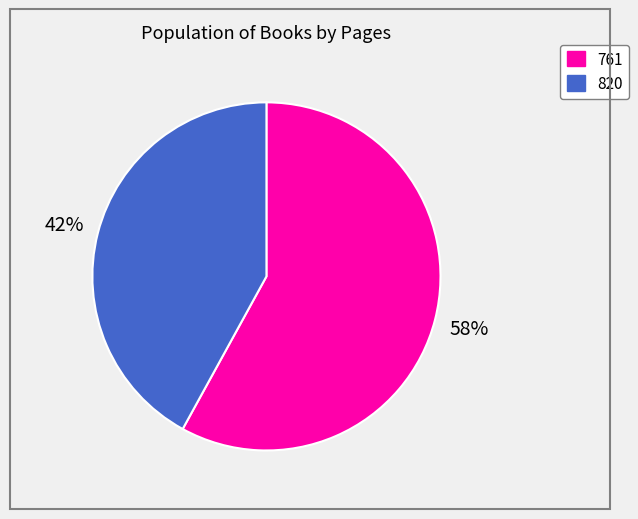

Rank the categories by value from lowest to highest.

820, 761